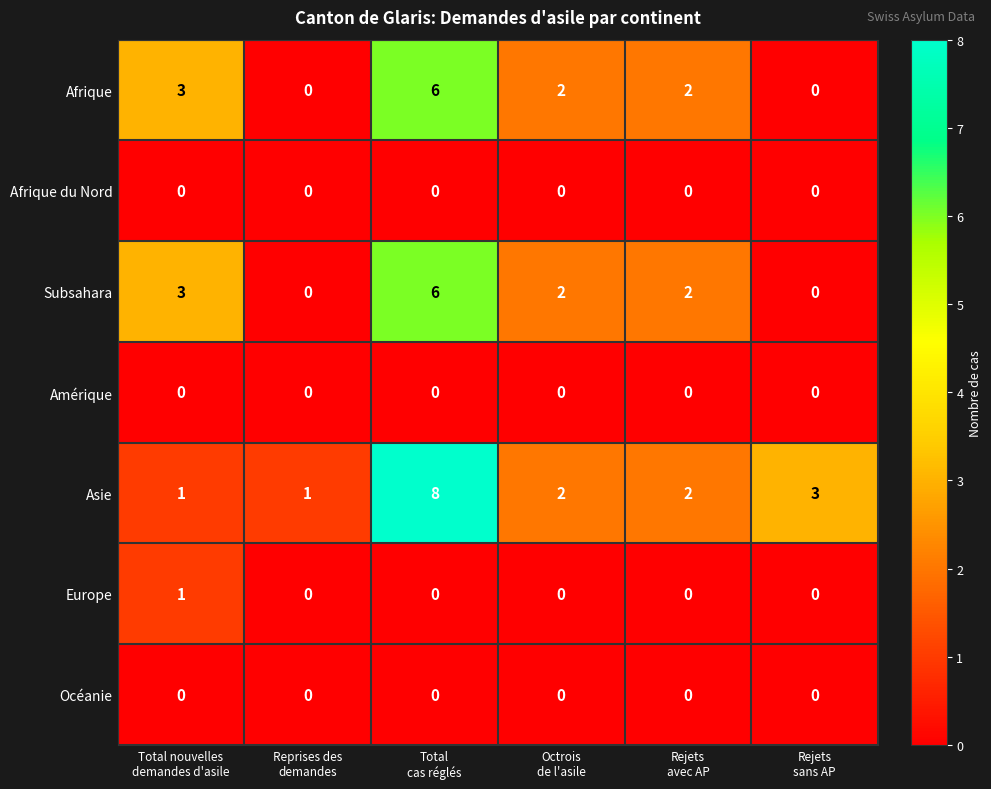

Count the number of categories in the chart.

6